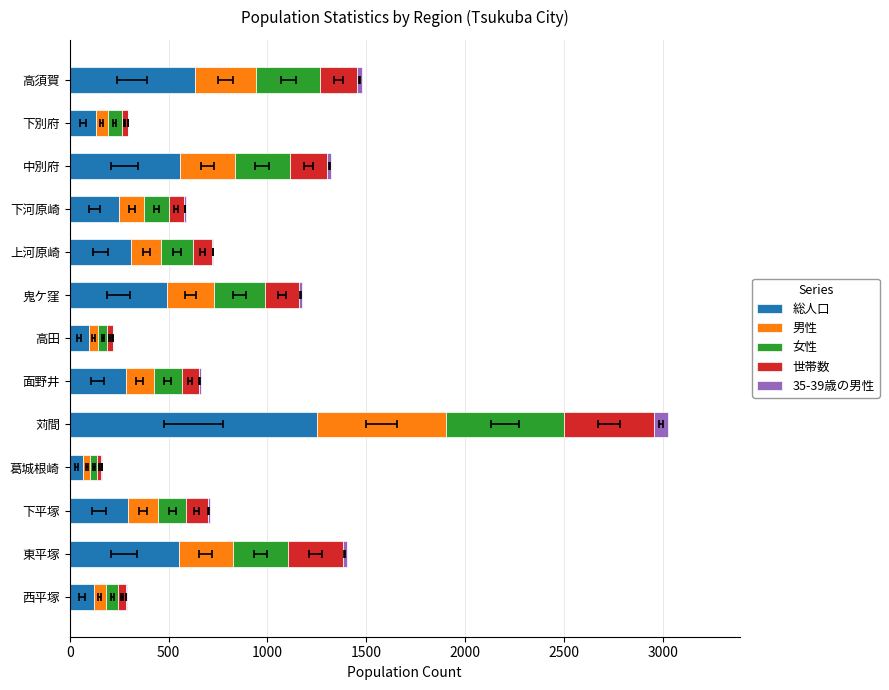

What are all the series names shown in the legend?

総人口, 男性, 女性, 世帯数, 35-39歳の男性